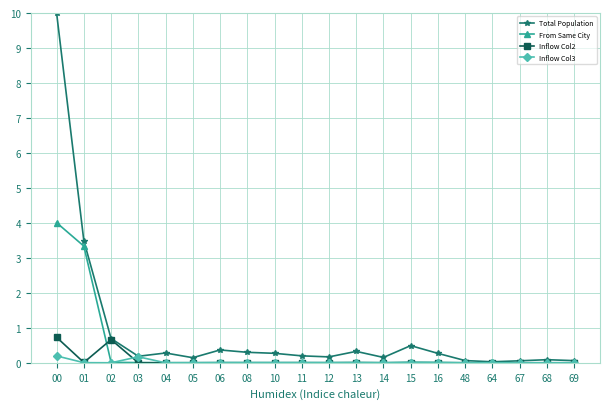

Count the number of data series in this chart.

4